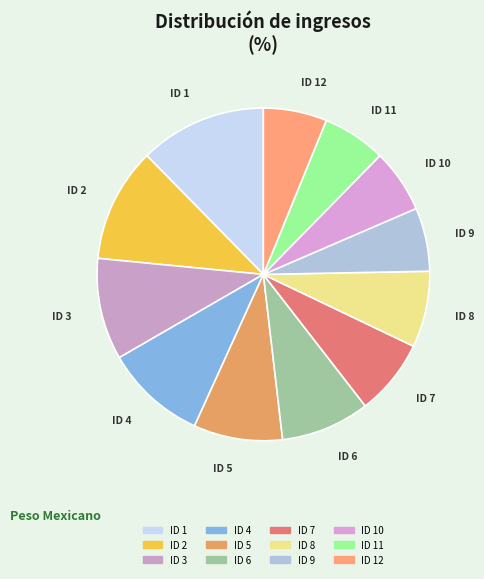

What is the largest slice in the pie chart?

ID 1